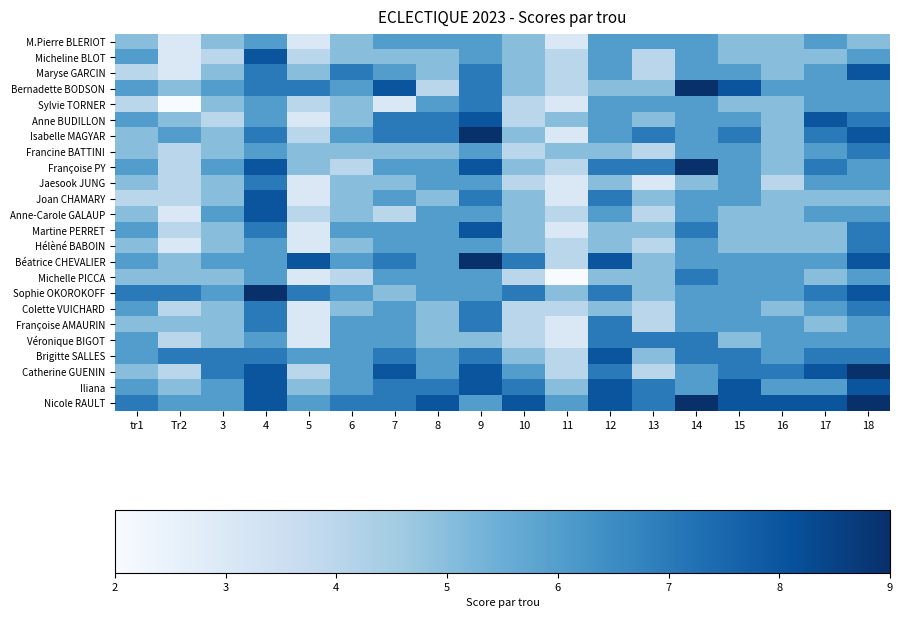

How many categories are shown in the chart?

18